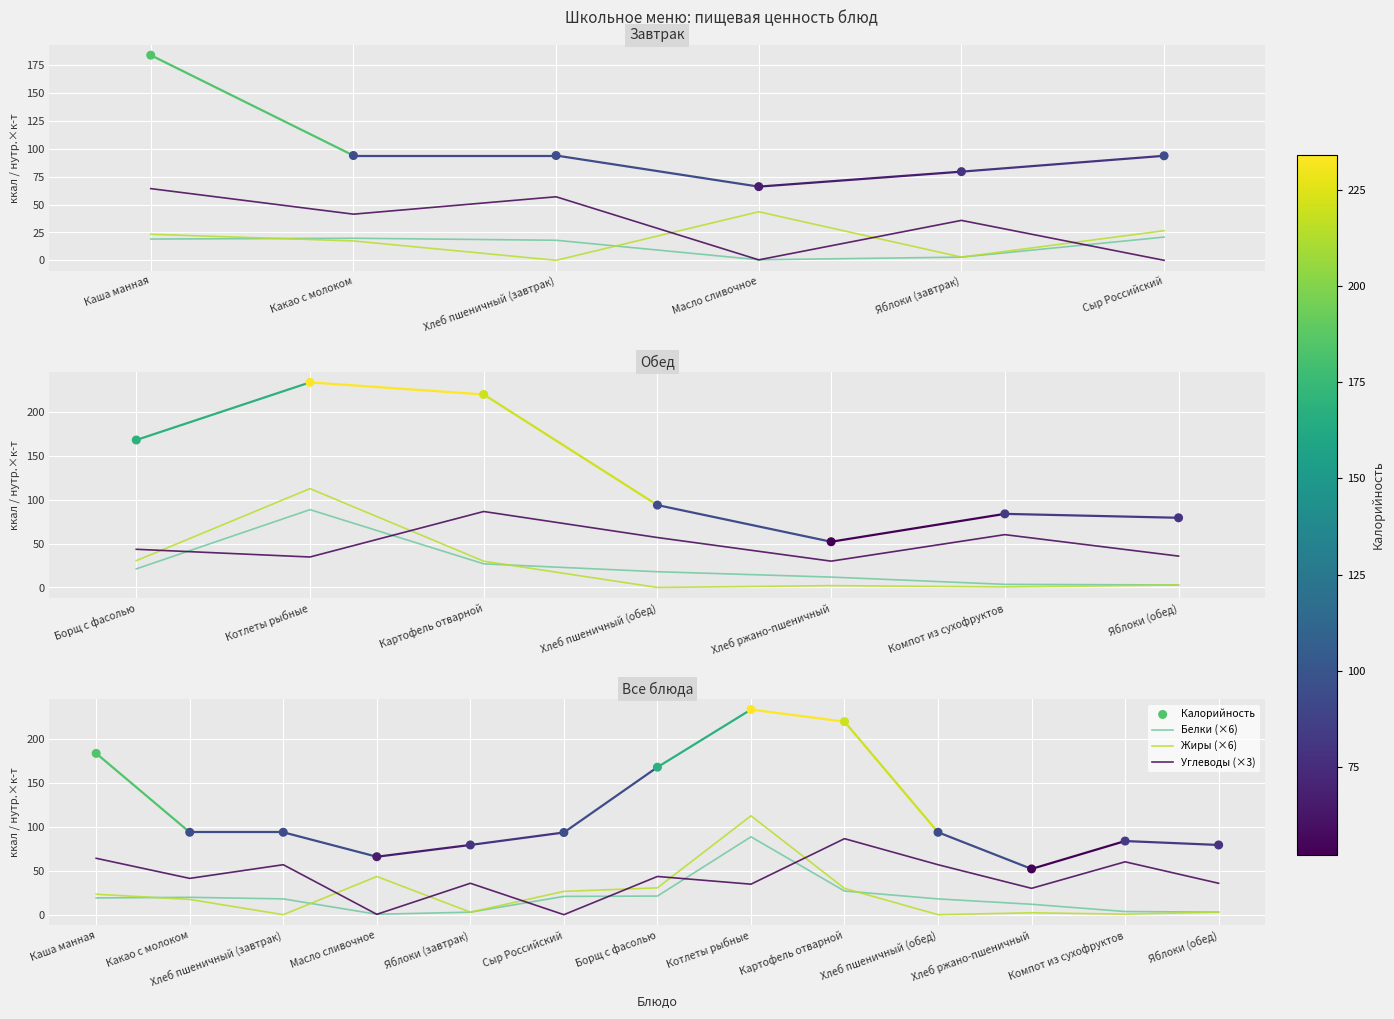

Which series has the widest spread of Y values?

Калорийность